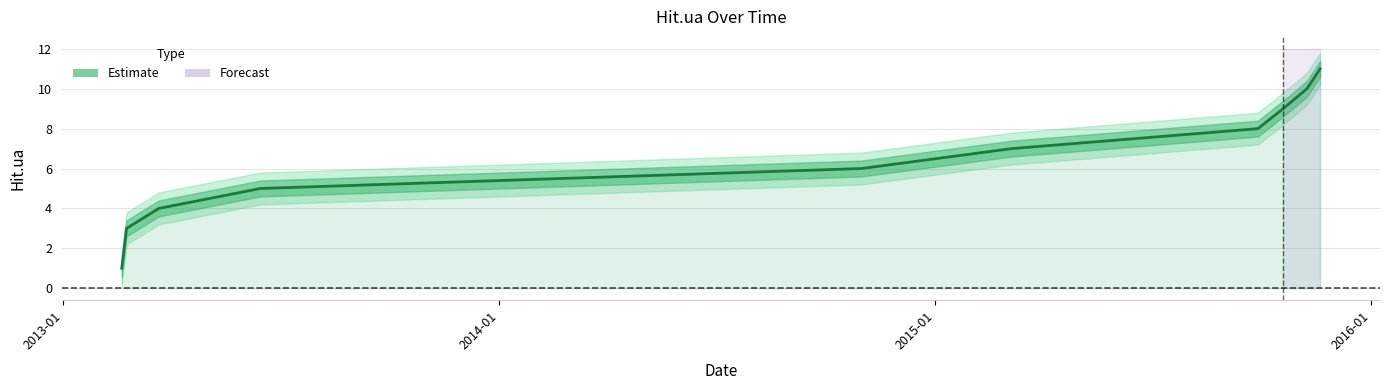

Count the number of data series in this chart.

1